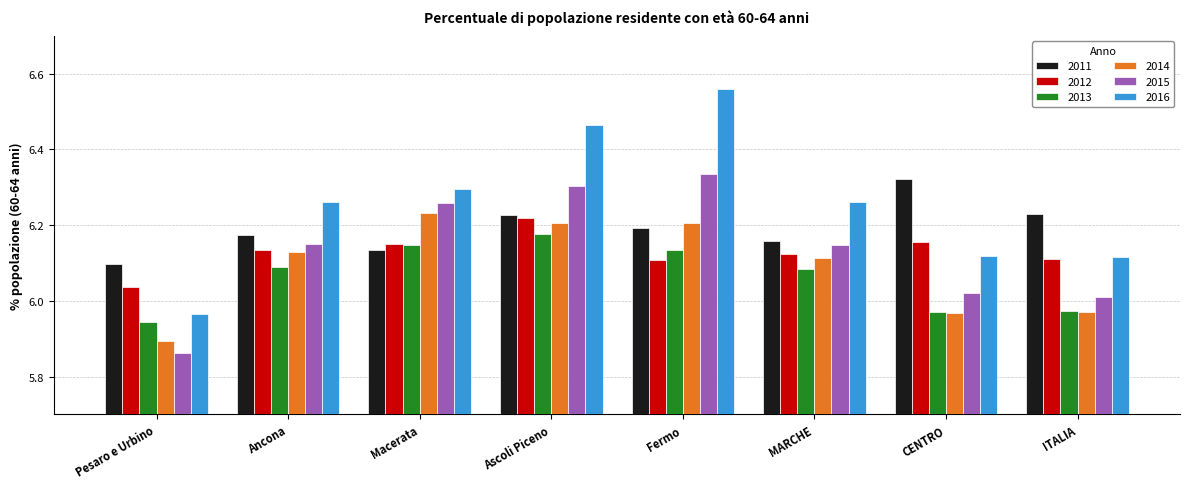

What are all the series names shown in the legend?

2011, 2012, 2013, 2014, 2015, 2016